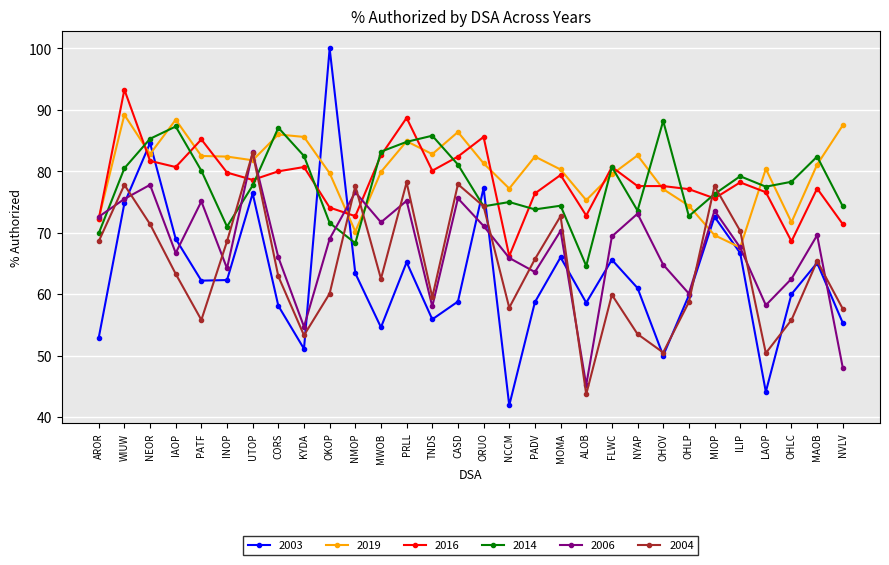

What is the label of the 16th point from the left?

ORUO